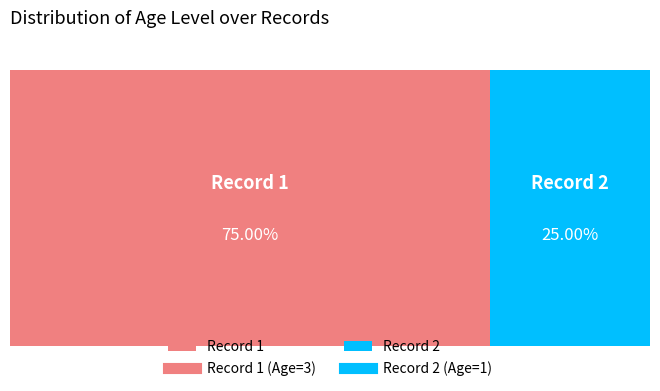

To the nearest percent, what is the difference between the largest and smallest slice percentages?

50%